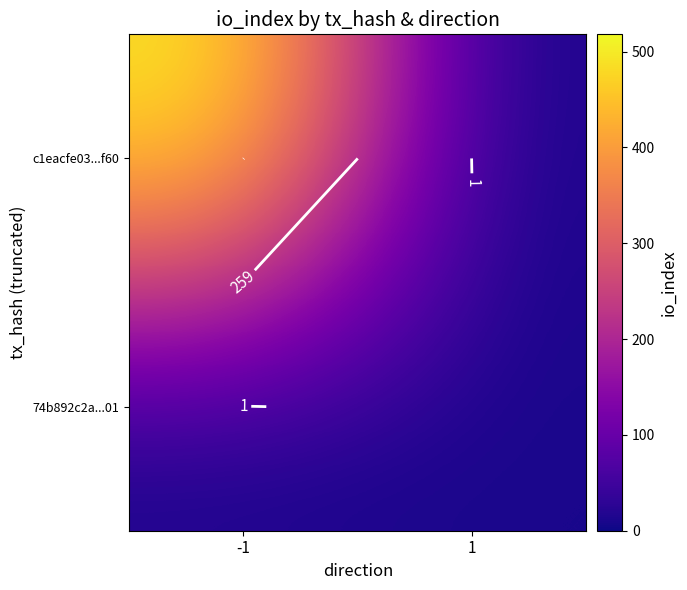

List the series in order of their overall mean, lowest first.

74b892c2a...01, c1eacfe03...f60